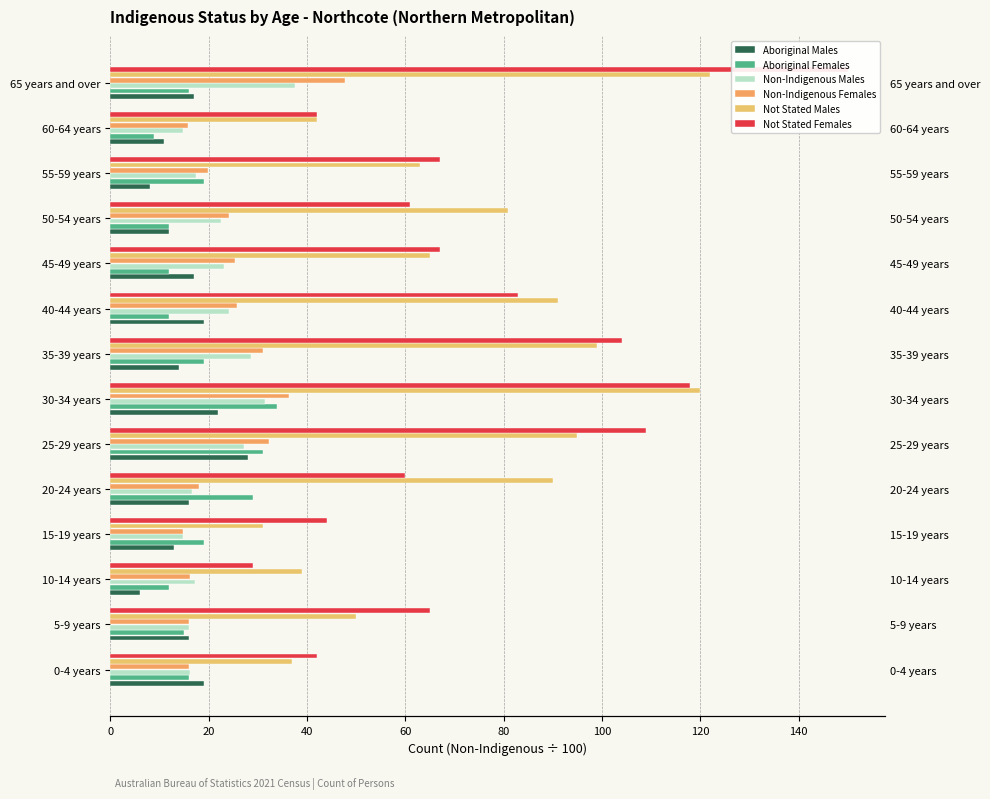

What is the difference between the Aboriginal Females values at 60-64 years and 50-54 years?

3.0